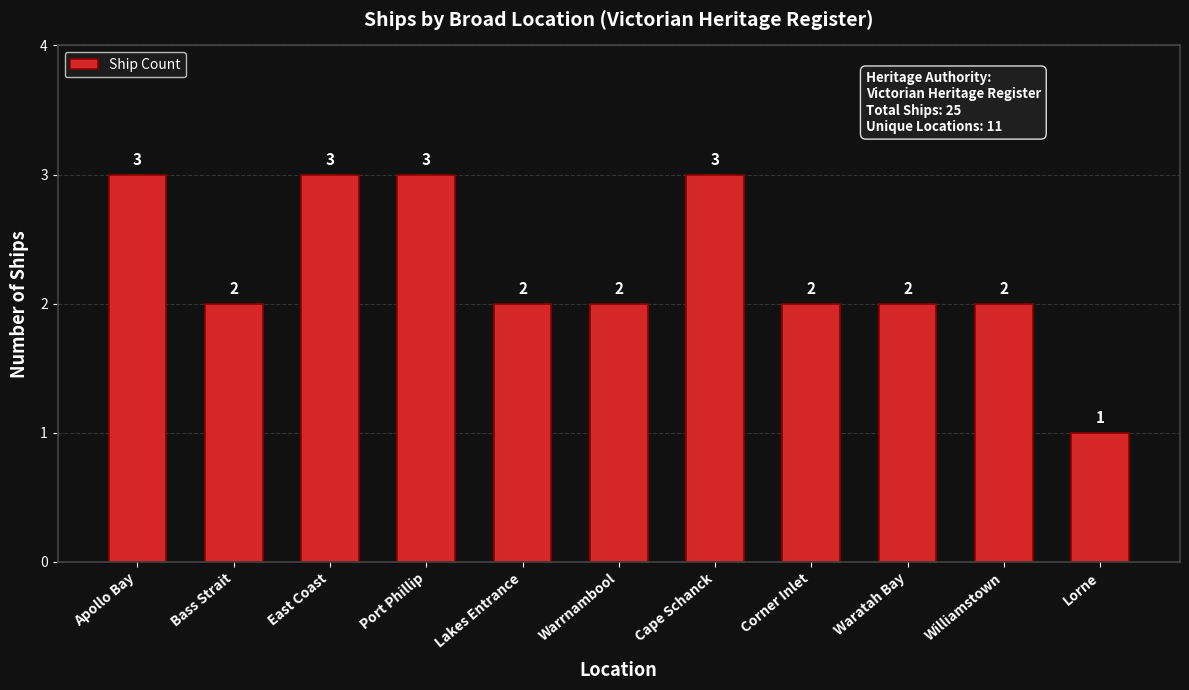

True or false: the data shows 2 at Lakes Entrance.

True